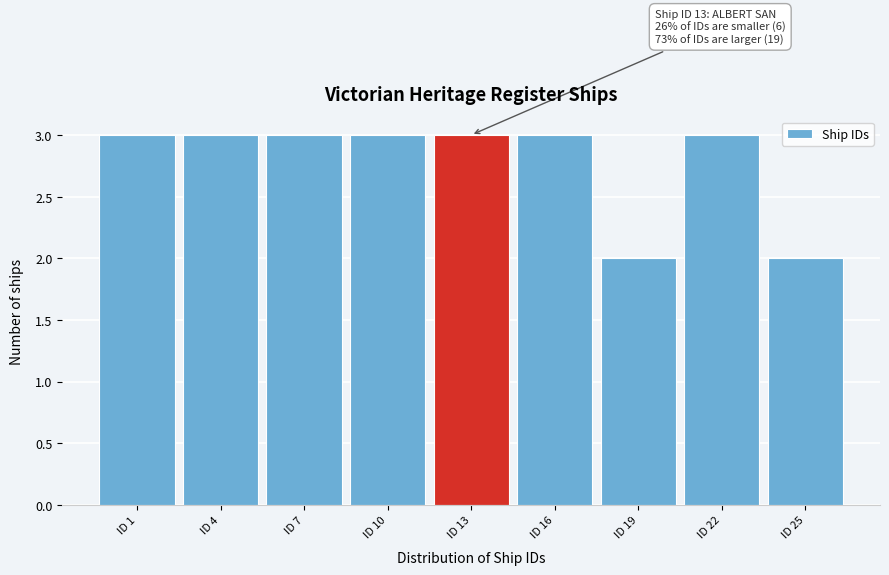

Reading left to right, what are all the values shown in this chart?

3	3	3	3	3	3	2	3	2